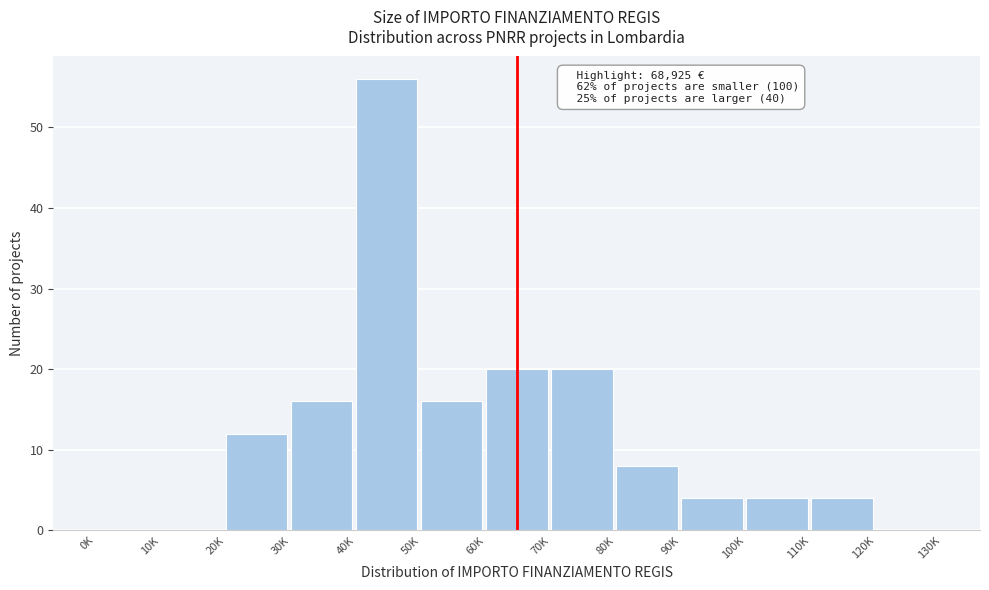

Reading right to left, extract all data points from this chart.

120K=0	110K=4	100K=4	90K=4	80K=8	70K=20	60K=20	50K=16	40K=56	30K=16	20K=12	10K=0	0K=0